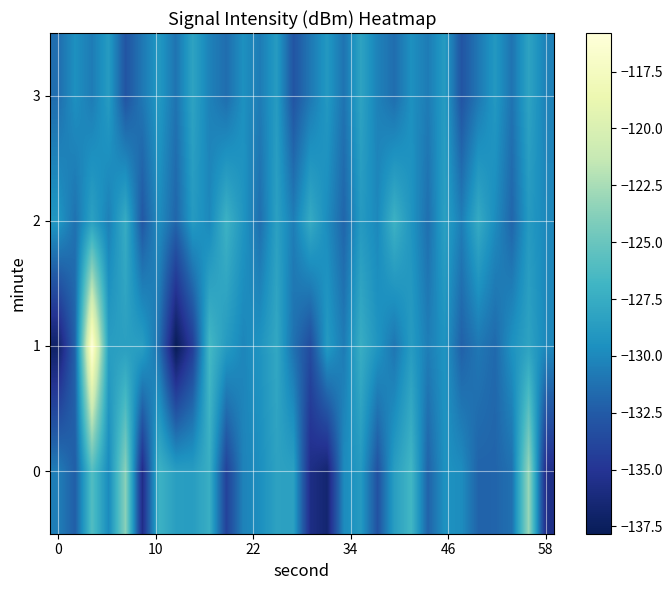

Reading right to left, list all the values displayed in this chart.

0: -135.6	-123.1	-131.3	-132.0	-132.0	-129.8	-129.5	-132.0	-126.8	-128.6	-133.0	-128.9	-129.9	-136.7	-135.7	-128.4	-128.3	-129.6	-130.3	-134.1	-127.4	-128.7	-128.6	-127.1	-135.7	-123.7	-129.9	-126.0	-132.3	-130.6
1: -130.0	-128.2	-129.5	-131.7	-130.9	-132.1	-129.3	-130.6	-128.8	-131.0	-129.2	-127.5	-130.7	-128.9	-133.5	-131.2	-127.9	-129.3	-130.1	-128.8	-126.6	-134.4	-137.8	-131.3	-128.6	-128.5	-128.6	-115.8	-132.0	-137.0
2: -130.0	-128.9	-131.9	-129.8	-127.7	-130.6	-128.5	-131.3	-129.2	-127.1	-130.0	-128.9	-131.9	-129.8	-127.7	-130.6	-128.5	-131.3	-129.2	-127.1	-130.0	-128.9	-131.9	-129.8	-132.7	-127.6	-130.5	-128.3	-131.2	-129.1
3: -130.3	-128.2	-131.1	-129.0	-130.9	-132.9	-128.8	-130.7	-129.6	-131.5	-130.3	-128.2	-131.1	-129.0	-130.9	-132.9	-128.8	-130.7	-129.6	-131.5	-130.3	-128.2	-131.1	-129.0	-130.9	-132.9	-128.8	-130.7	-129.6	-131.5